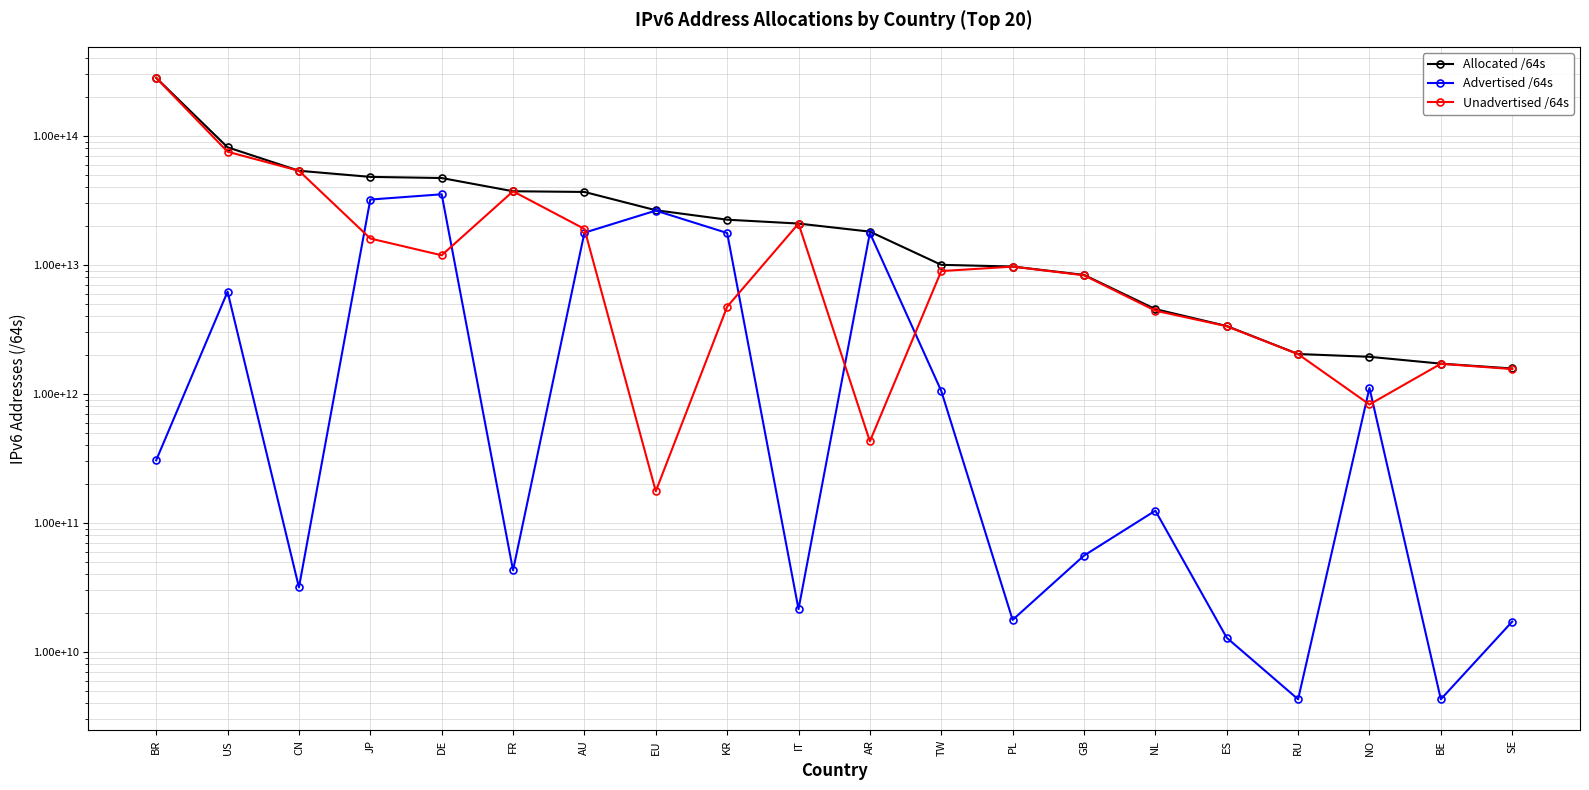

True or false: Allocated /64s and Unadvertised /64s cross at least once.

False